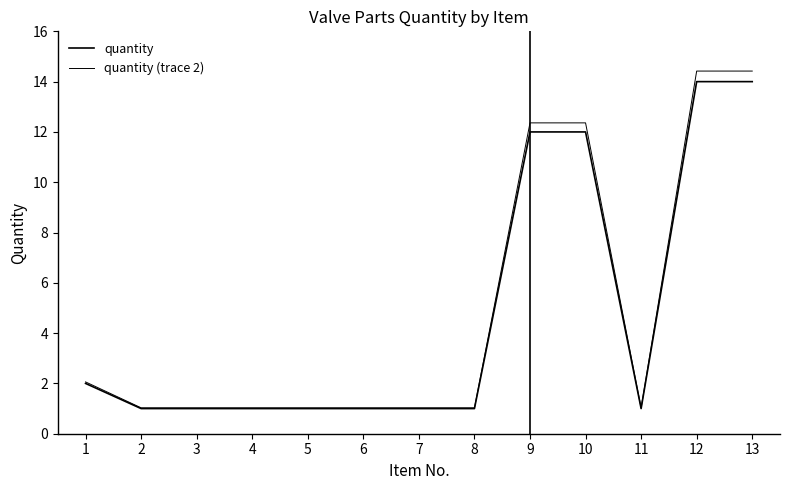

Which has a higher value, 9 or 4?

9